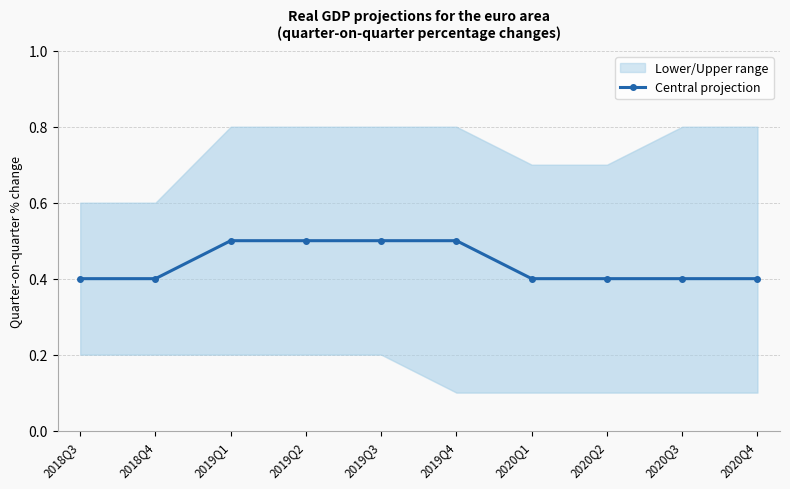

What is the label of the 10th point from the left?

2020Q4